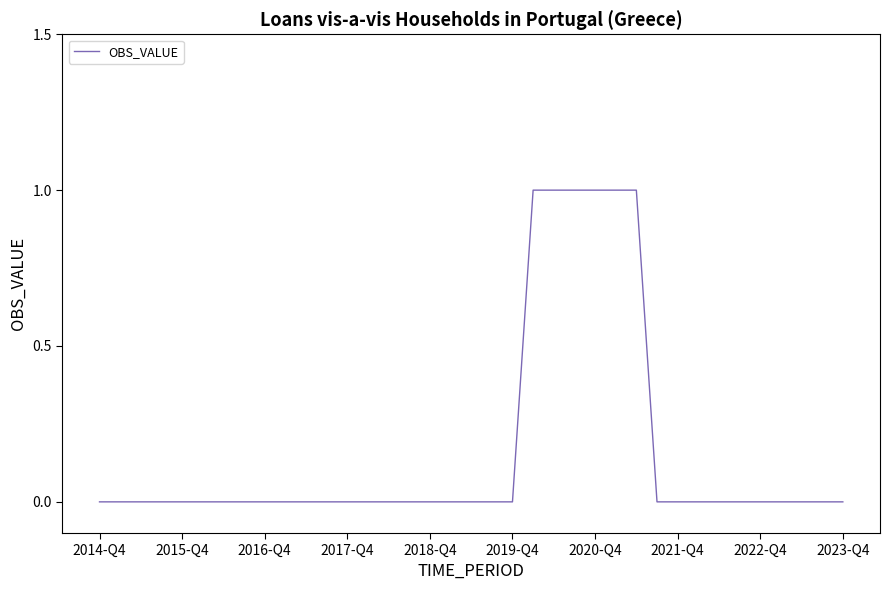

At which category does the chart reach its minimum across all series?

2014-Q4